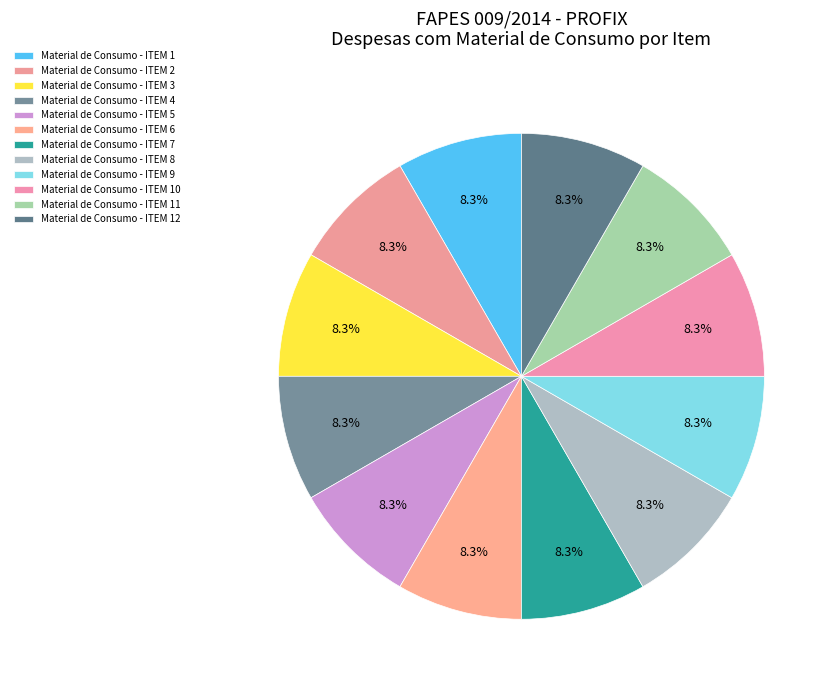

Rank the categories by value from lowest to highest.

Item 12, Item 3, Item 4, Item 5, Item 6, Item 7, Item 2, Item 8, Item 9, Item 1, Item 10, Item 11